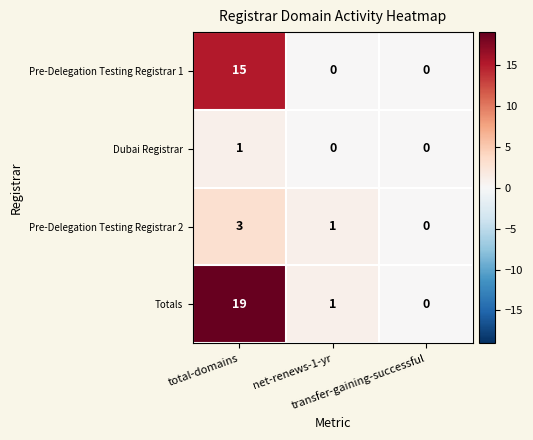

Count the Pre-Delegation Testing Registrar 2 values in the range 0 to 3.

3